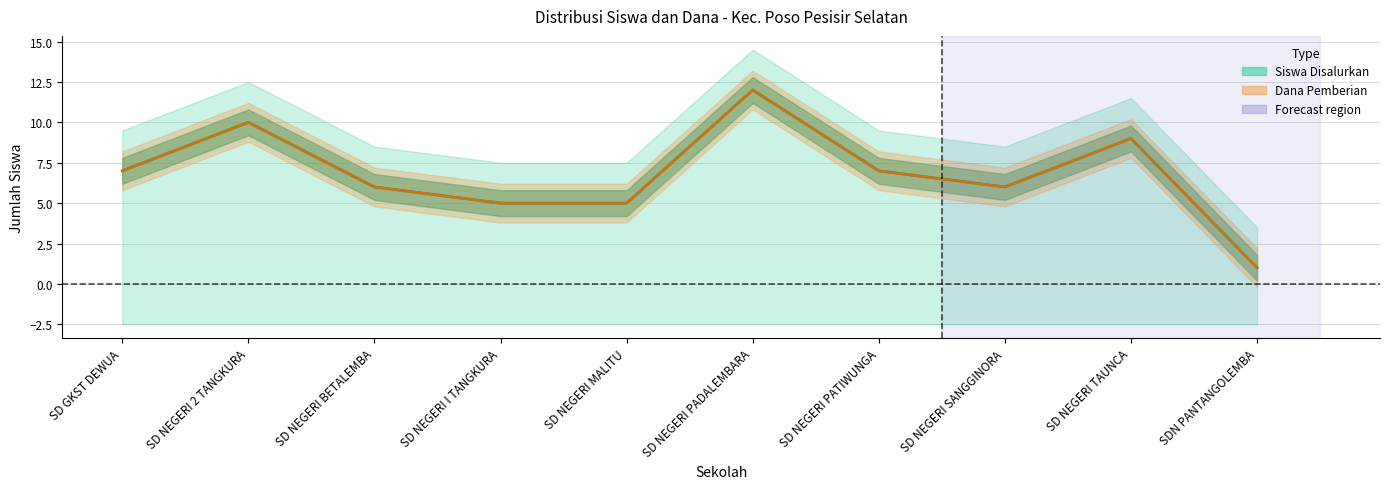

What is the average value of the Siswa Disalurkan series?

7